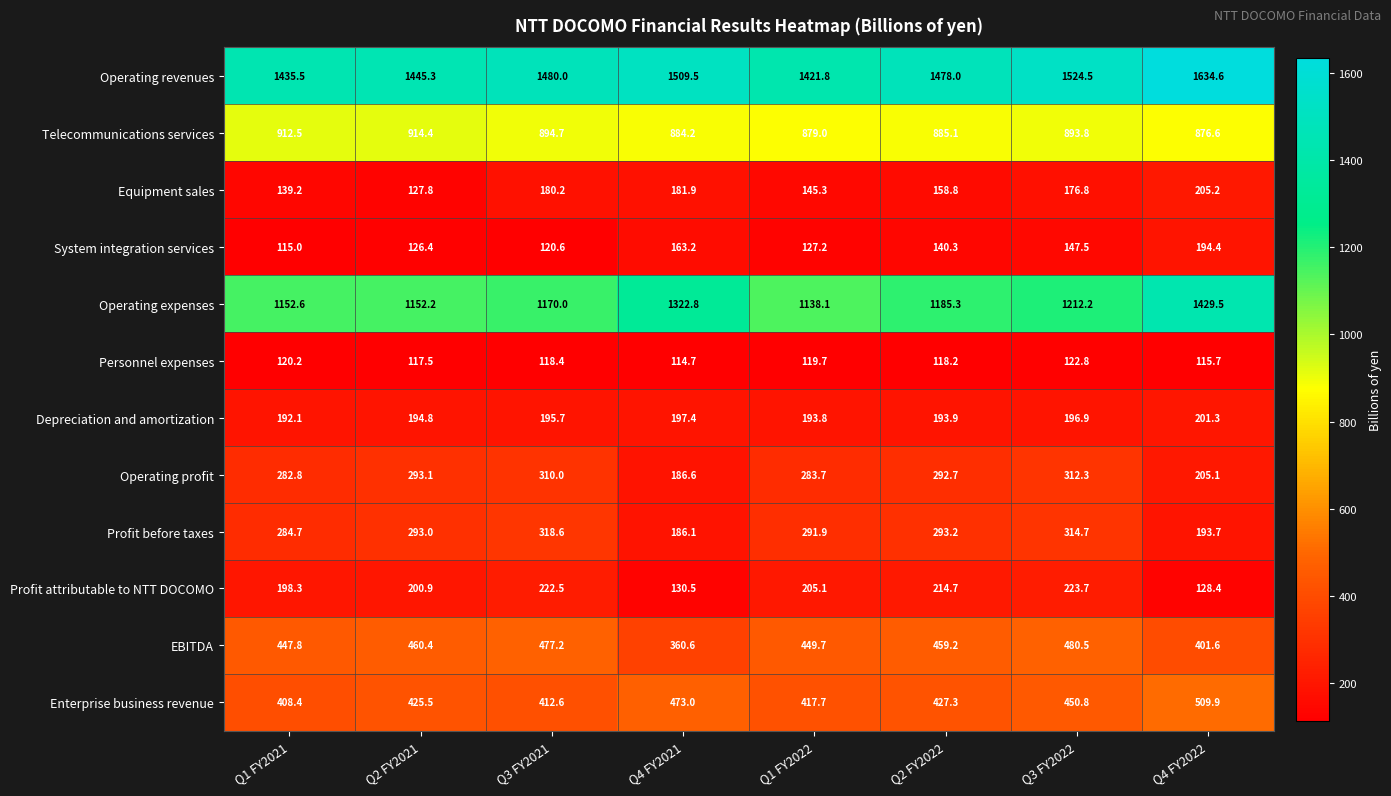

The Personnel expenses series shows 118.4 at Q3 FY2021. True or false?

True